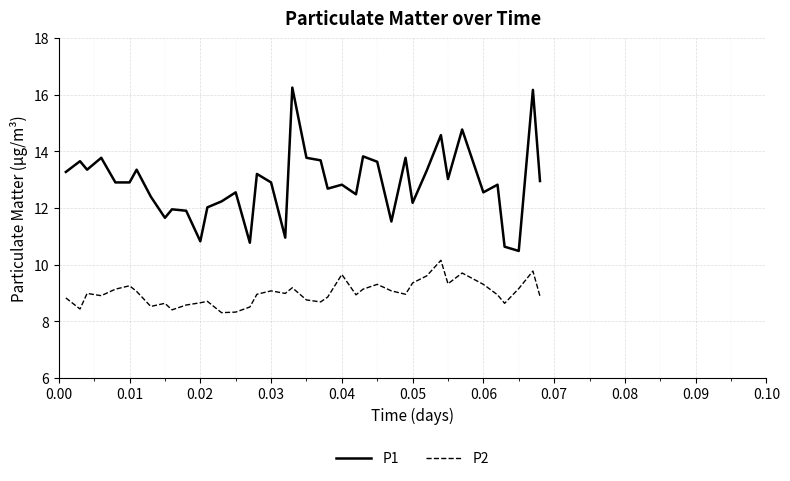

How many distinct data groups are displayed?

2